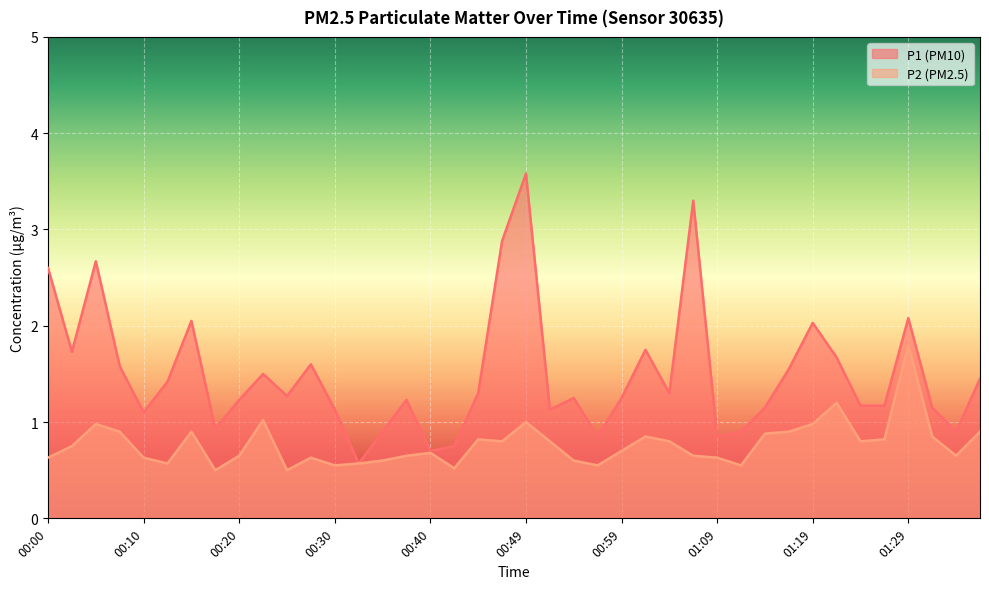

Rank the series at 01:22 from highest to lowest value.

P1, P2